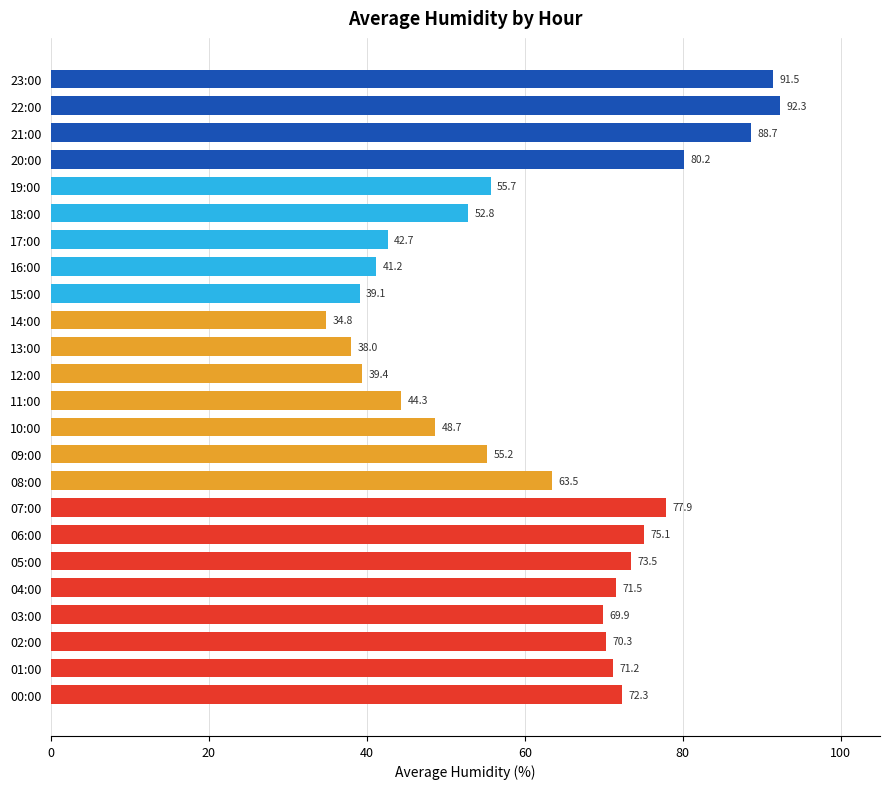

What is the change in value from 01:00 to 10:00?

-22.5